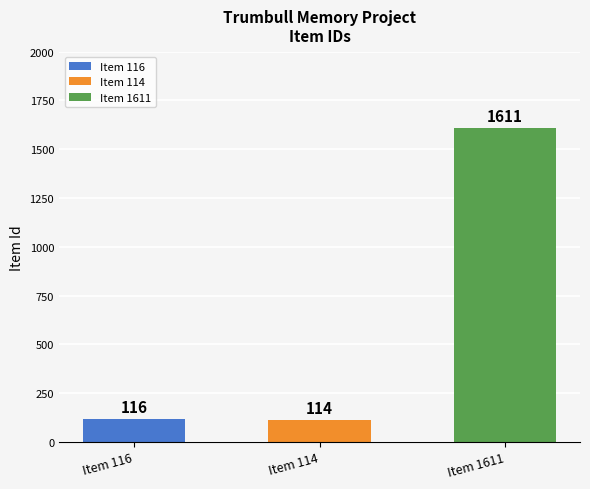

How many values exceed 116?

1